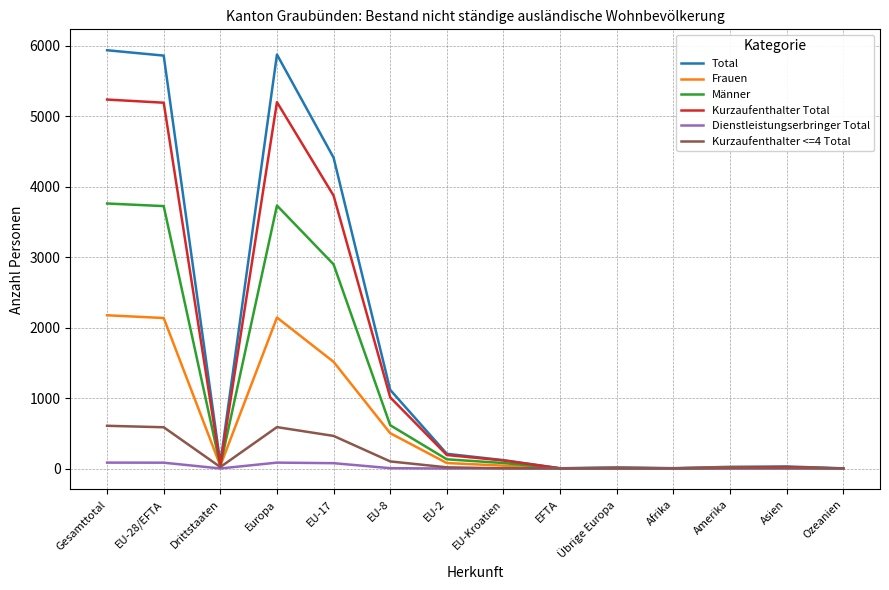

Where is Männer nearest to the value 1882?

EU-17